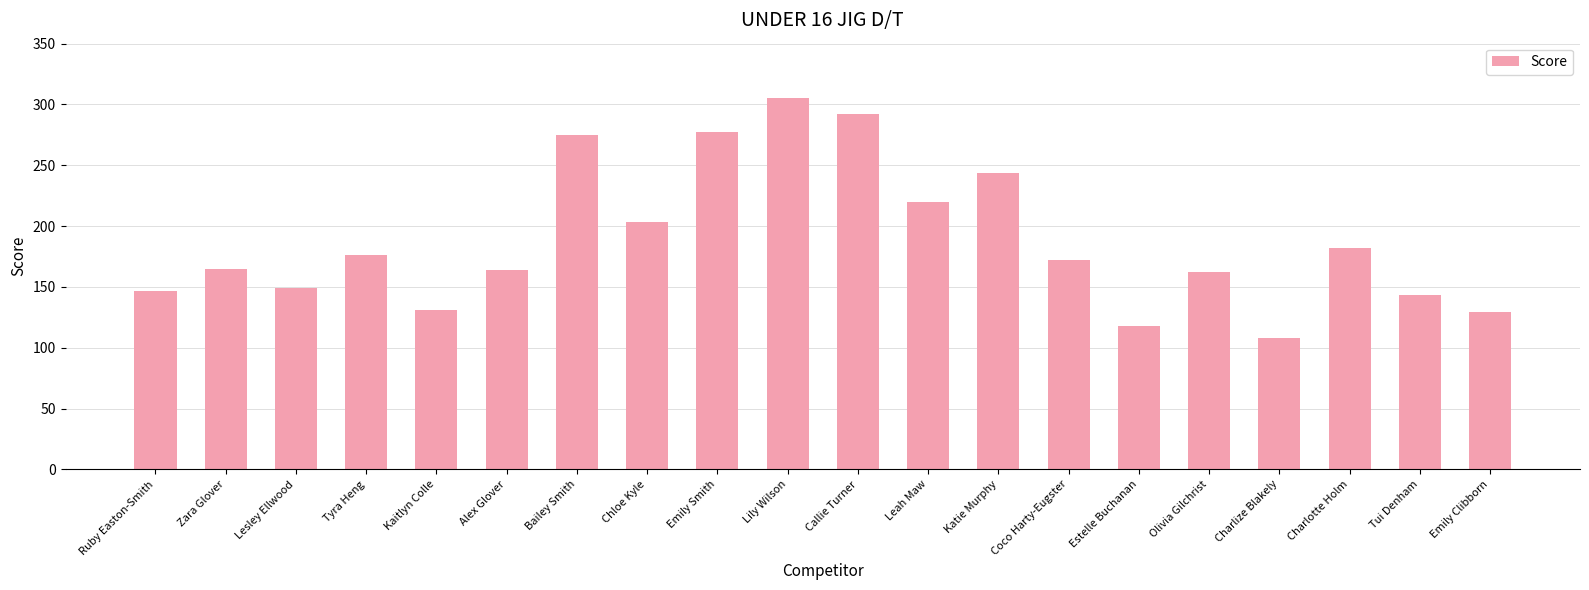

What is the ratio of the value at Lesley Ellwood to the value at Zara Glover?

0.9